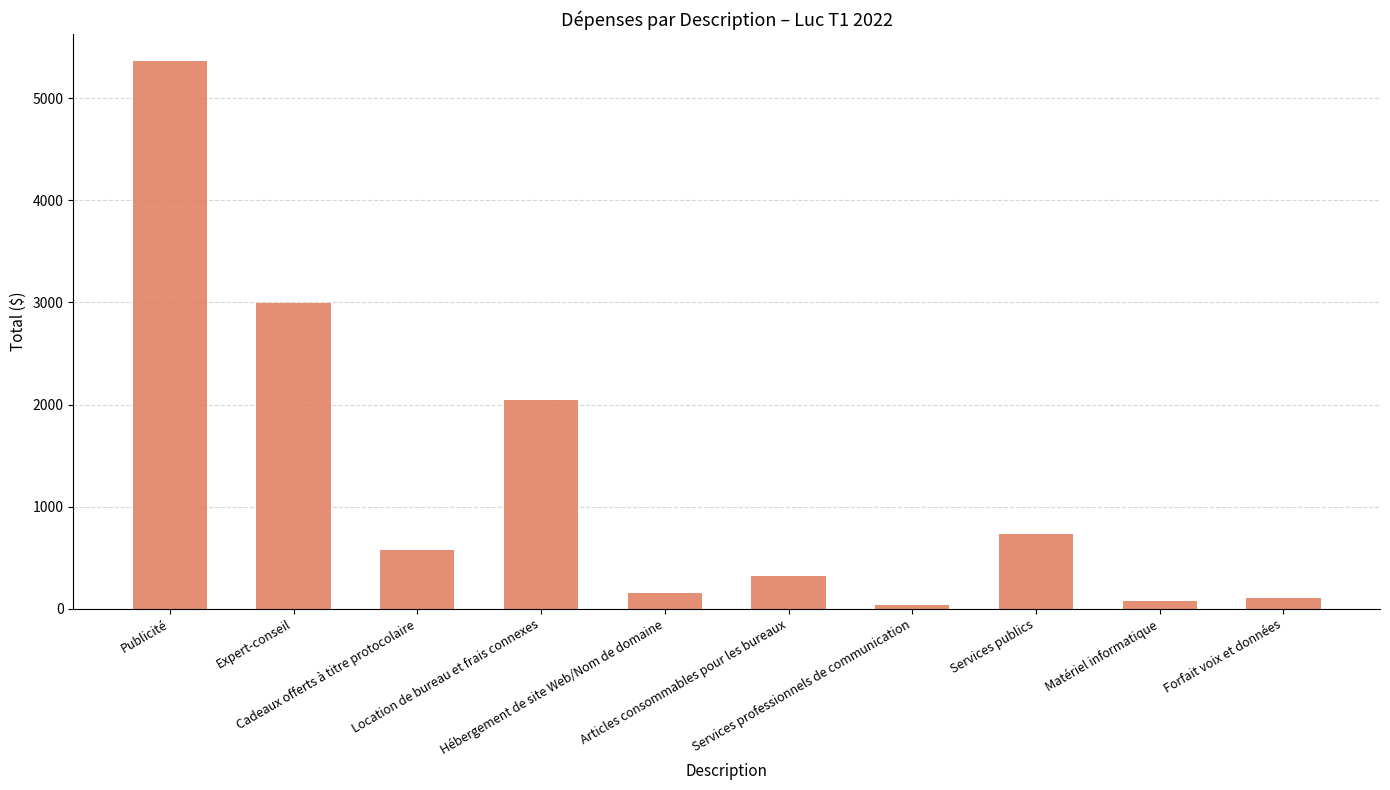

At which label does the data first exceed 573?

Publicité